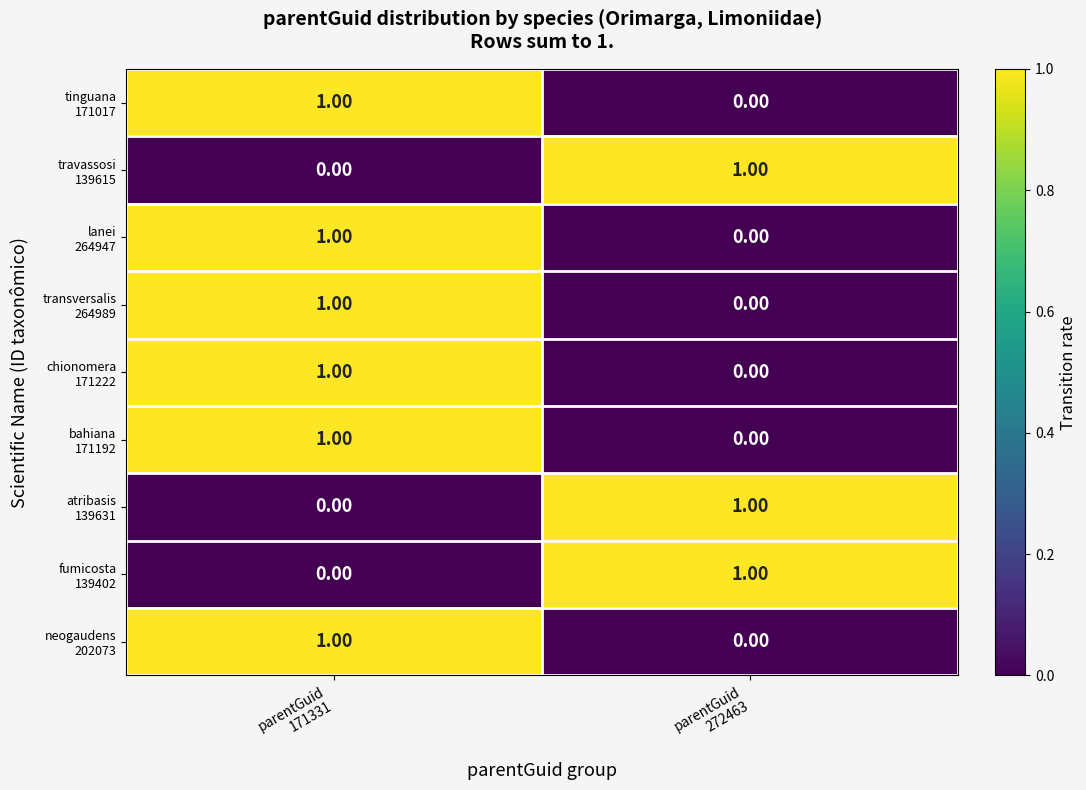

How many distinct data groups are displayed?

9